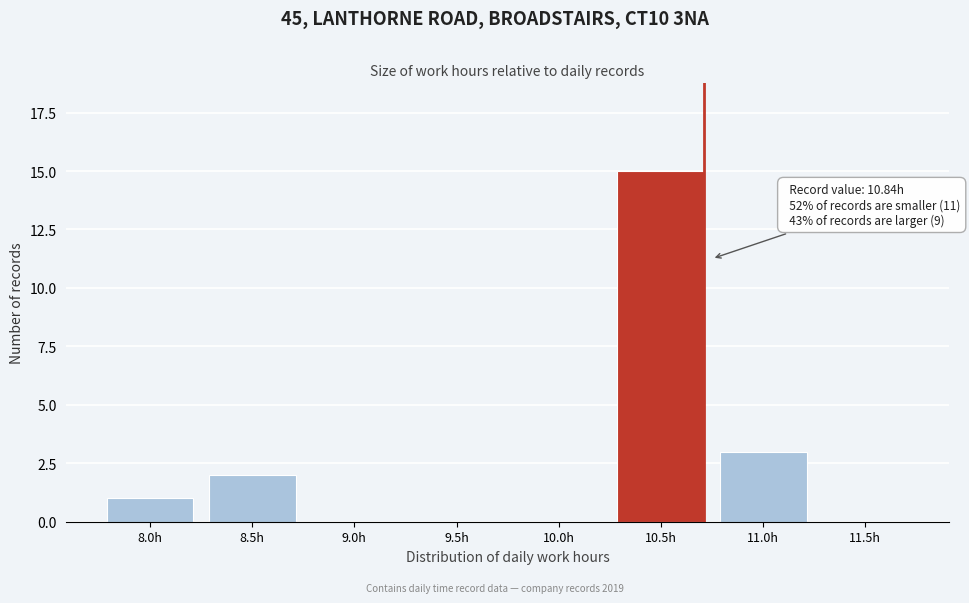

Reading left to right, list all the values displayed in this chart.

8.0h=1	8.5h=2	9.0h=0	9.5h=0	10.0h=0	10.5h=15	11.0h=3	11.5h=0